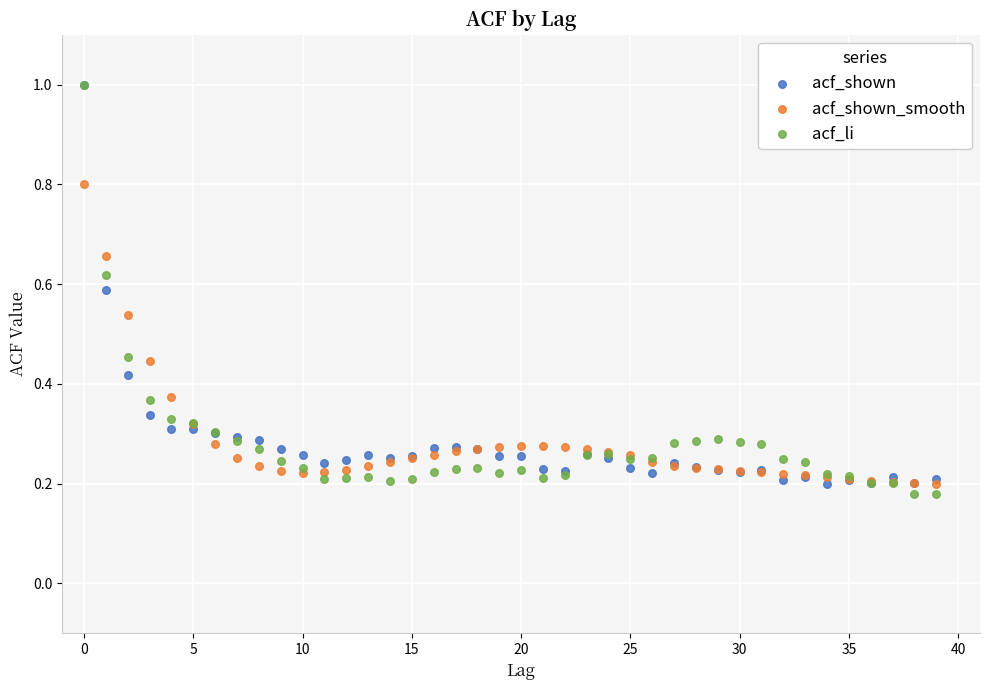

What are all the series names shown in the legend?

acf_shown, acf_shown_smooth, acf_li